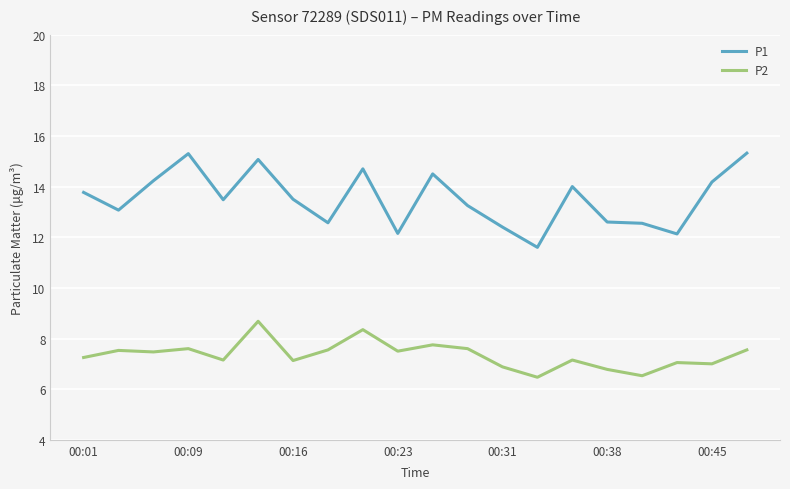

What is the minimum value shown in the chart?

6.5